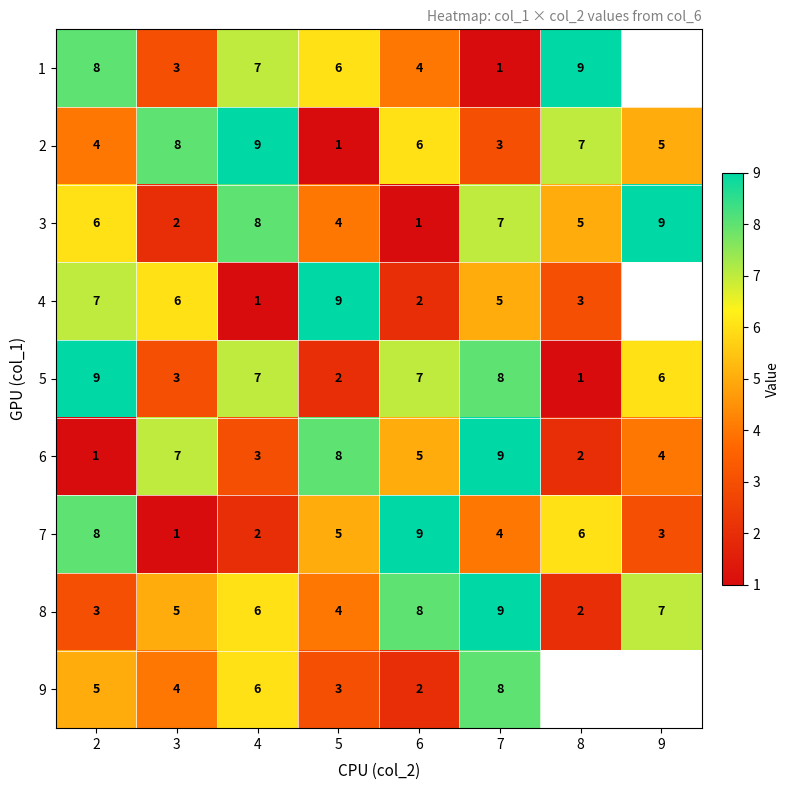

What is the sum of all 3 values?

42